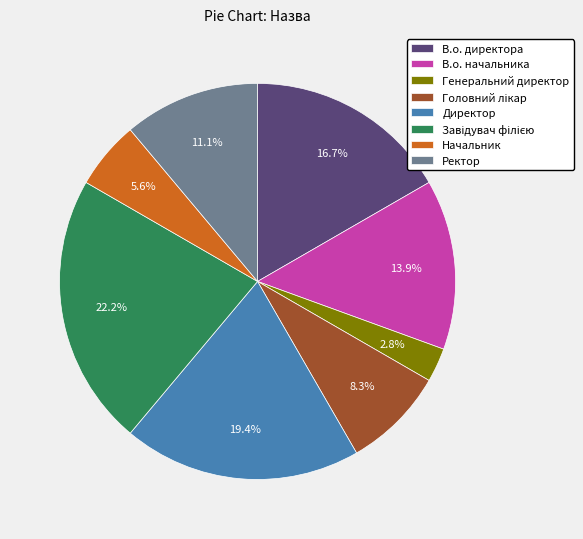

What percentage is NOT represented by Ректор?

88.9%